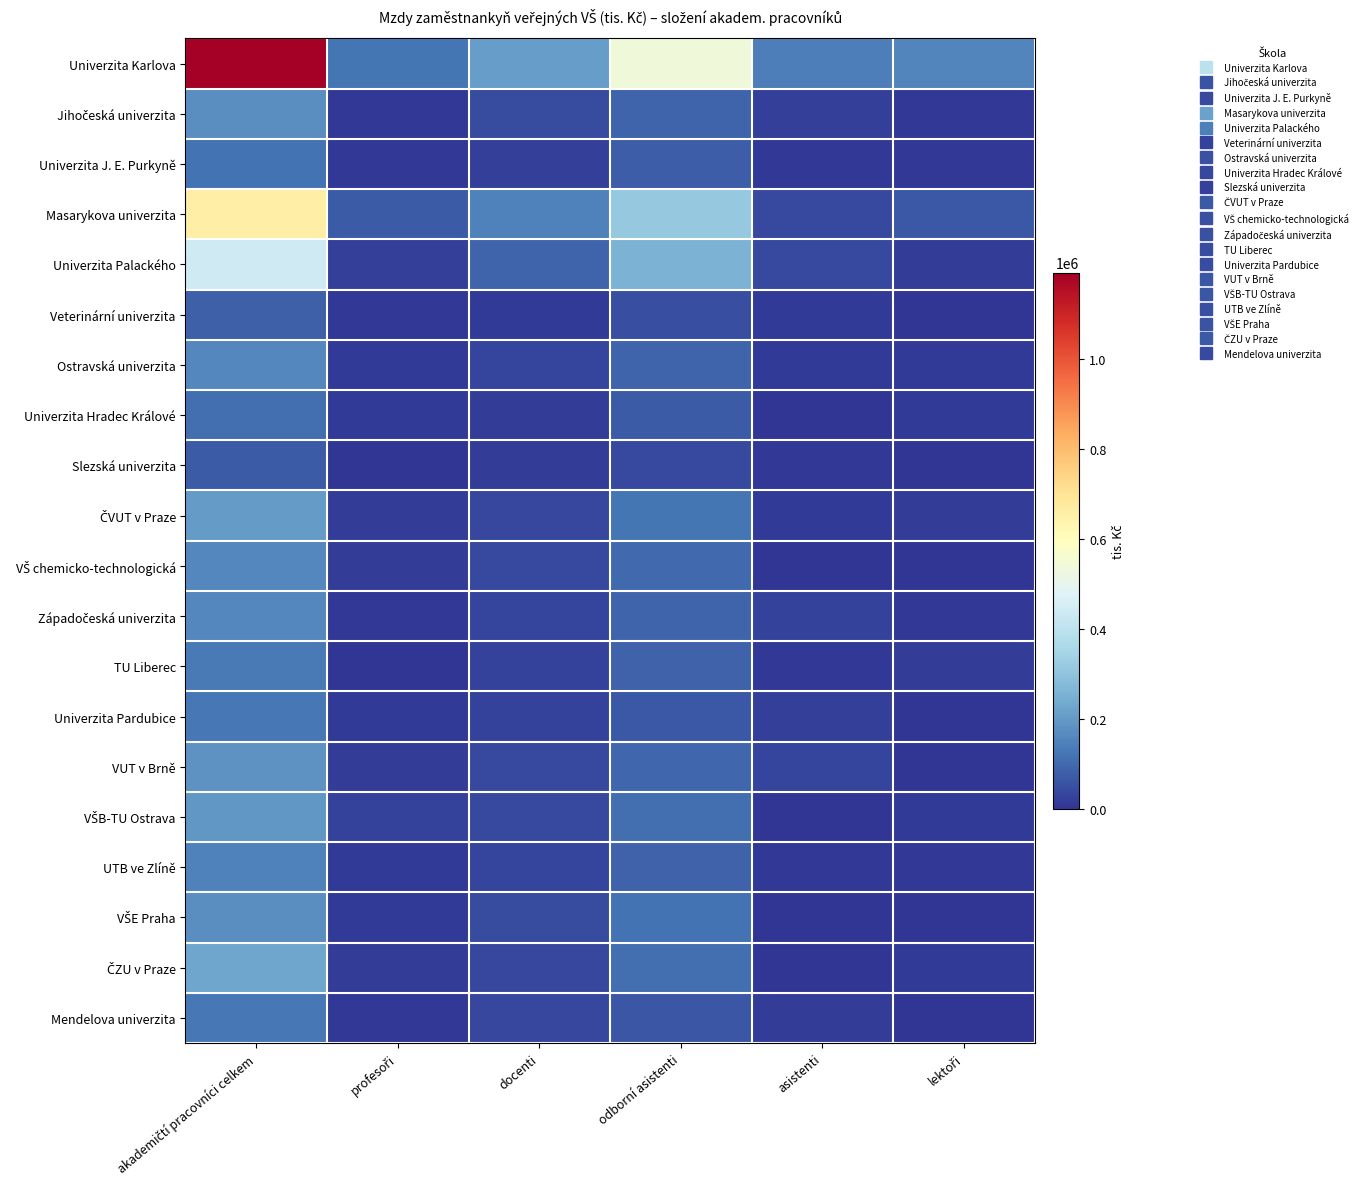

What is the difference between the highest and lowest values at odborní asistenti?

500792.2